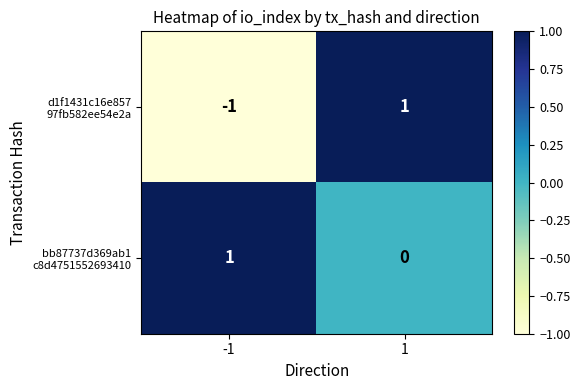

At how many categories does at least one series exceed 0?

2